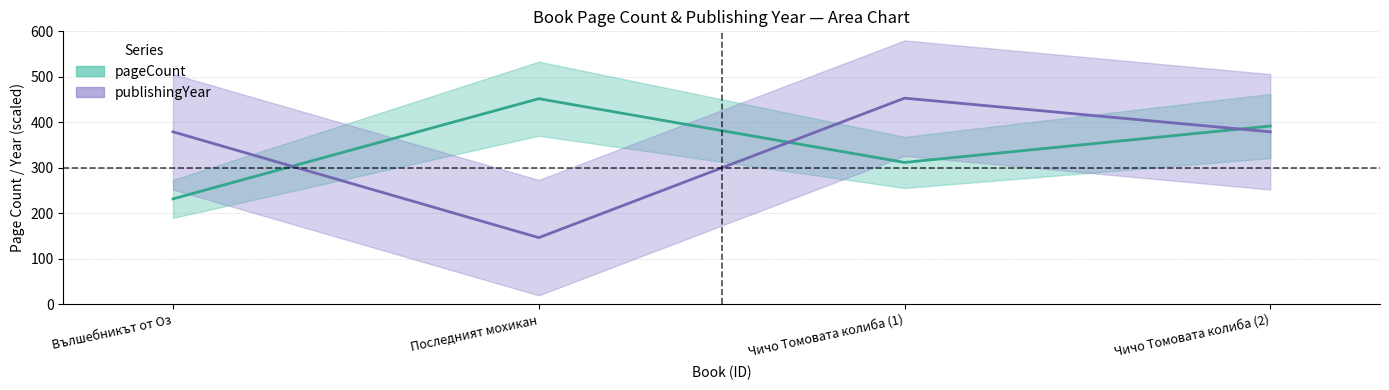

After their last crossing, which series has the higher values: publishingYear or pageCount?

pageCount